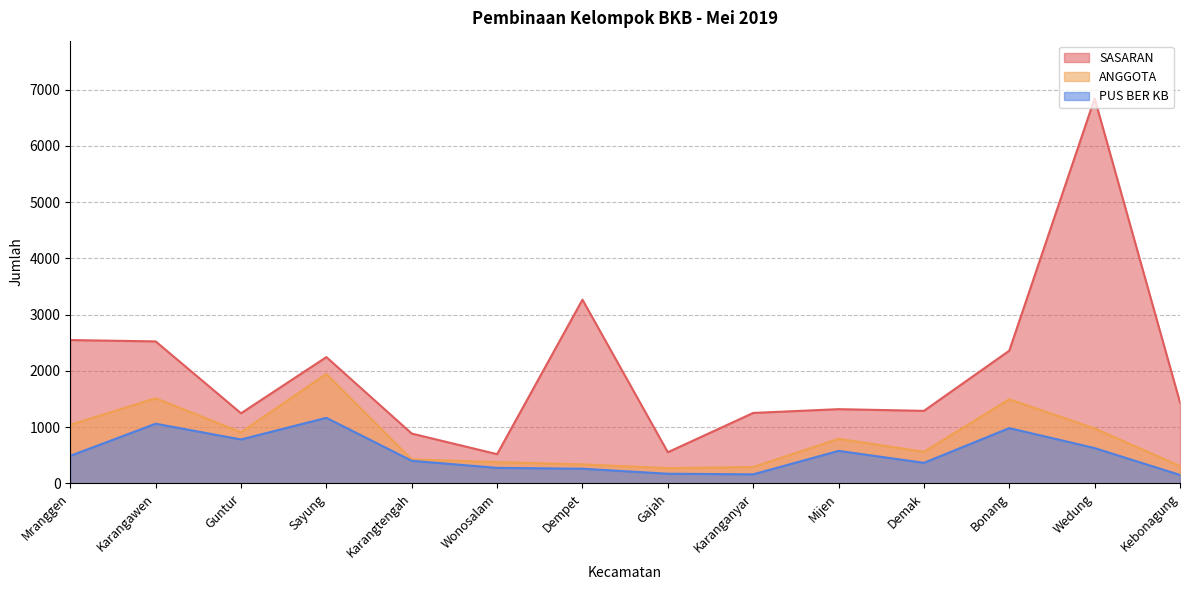

How many lines are shown in the chart?

3